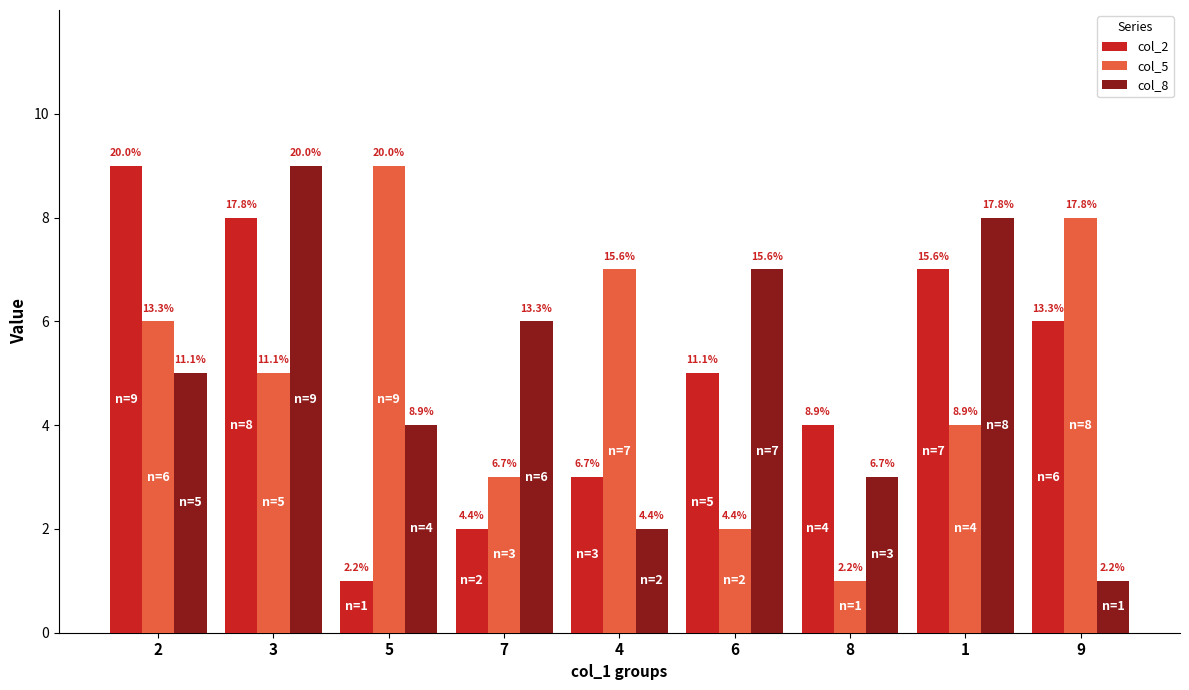

What are all the series names shown in the legend?

col_2, col_5, col_8